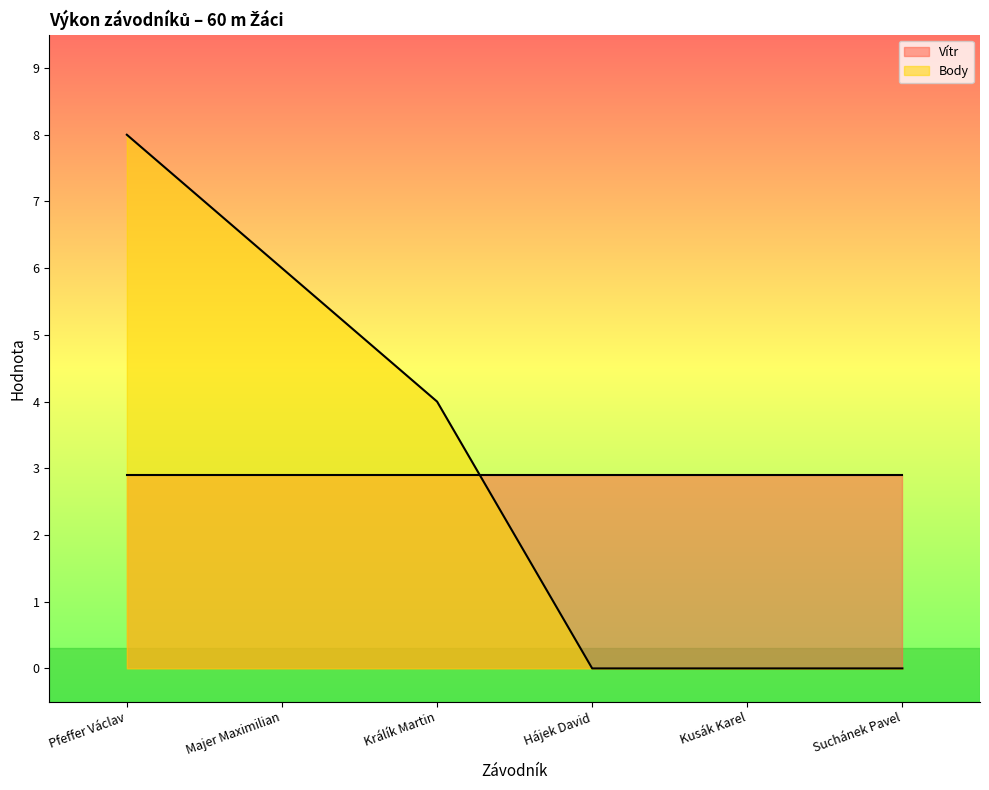

How many distinct data groups are displayed?

2